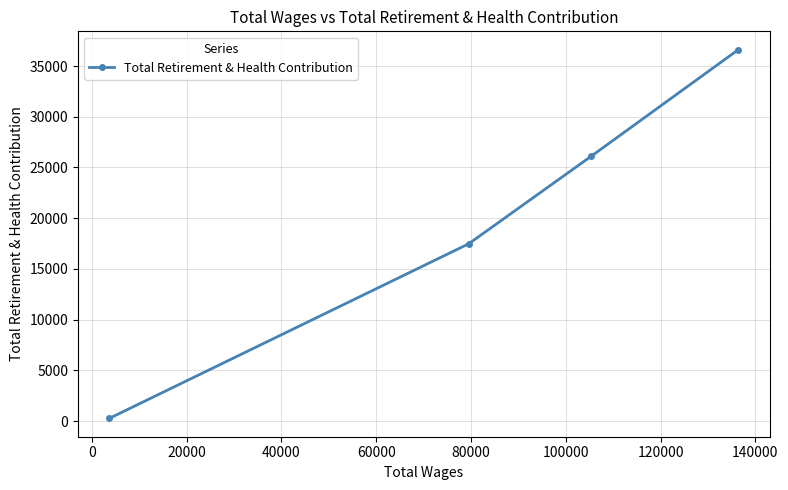

True or false: there are more than 0 points higher than both neighbors.

False